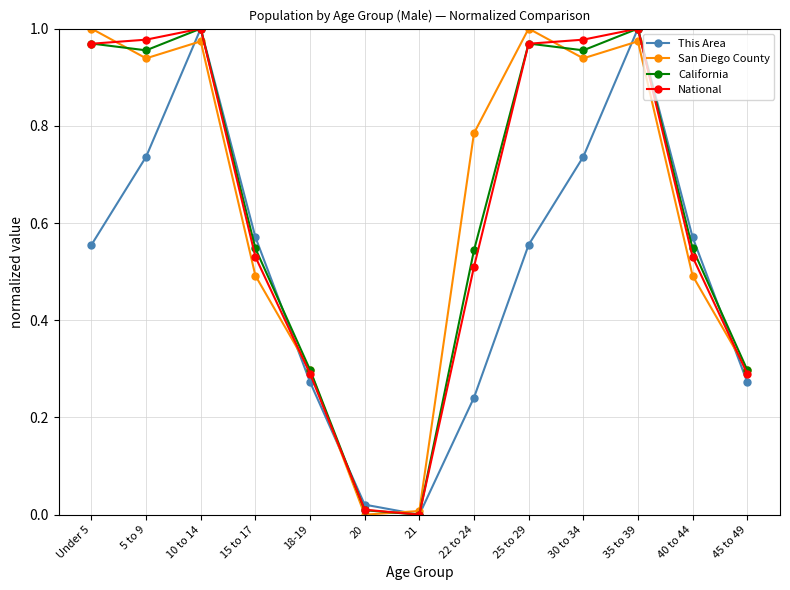

Which series changed the most between 18-19 and 21?

California